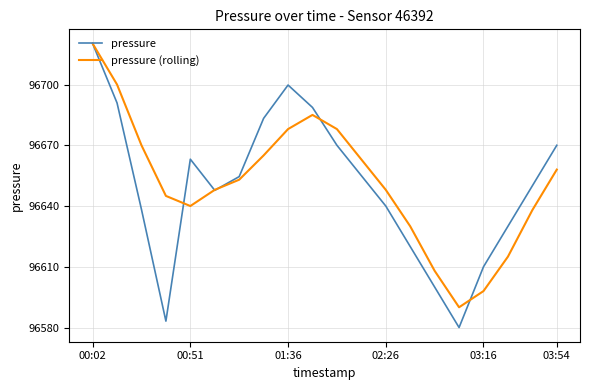

True or false: pressure has more than 1 interior local peaks.

True